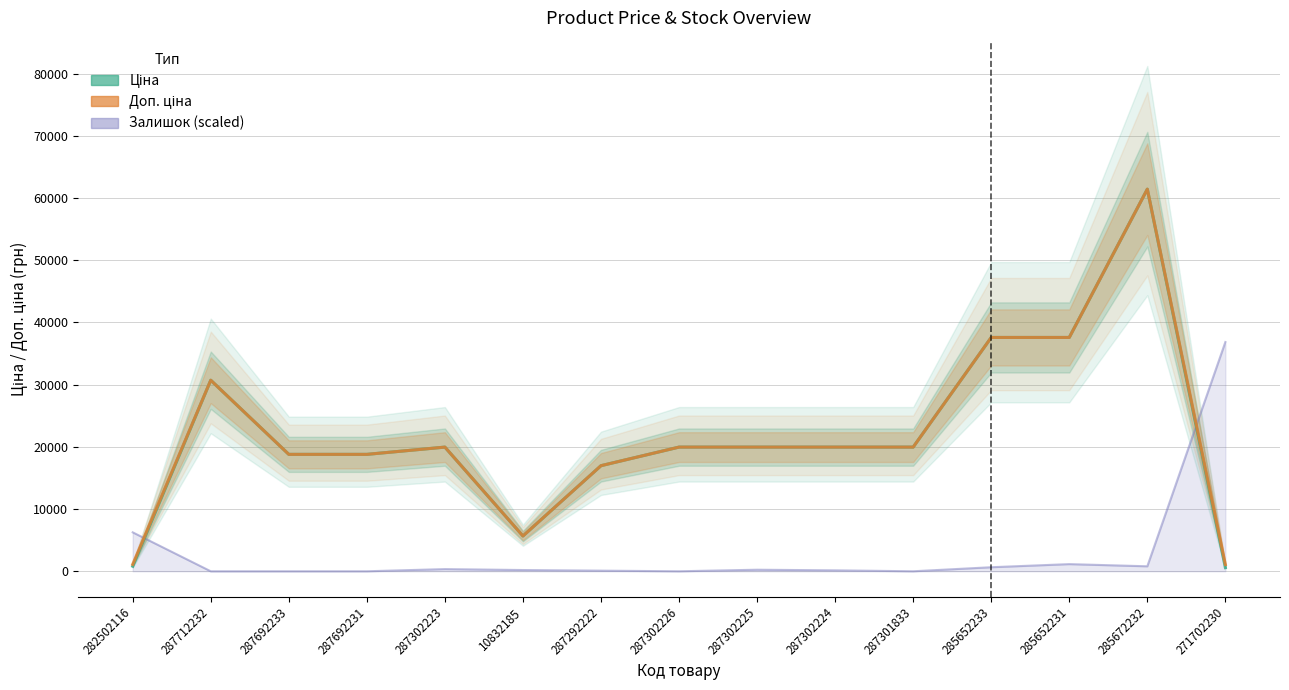

Reading left to right, what are all the values shown in this chart?

Ціна: 818.5	30717.1	18796.8	18796.8	19964.2	5673.8	16976.3	19964.2	19964.2	19964.2	19964.2	37593.6	37593.6	61434.3	589.9
Доп. ціна: 1109.2	30717.1	18796.8	18796.8	19964.2	5673.8	16976.3	19964.2	19964.2	19964.2	19964.2	37593.6	37593.6	61434.3	1081.7